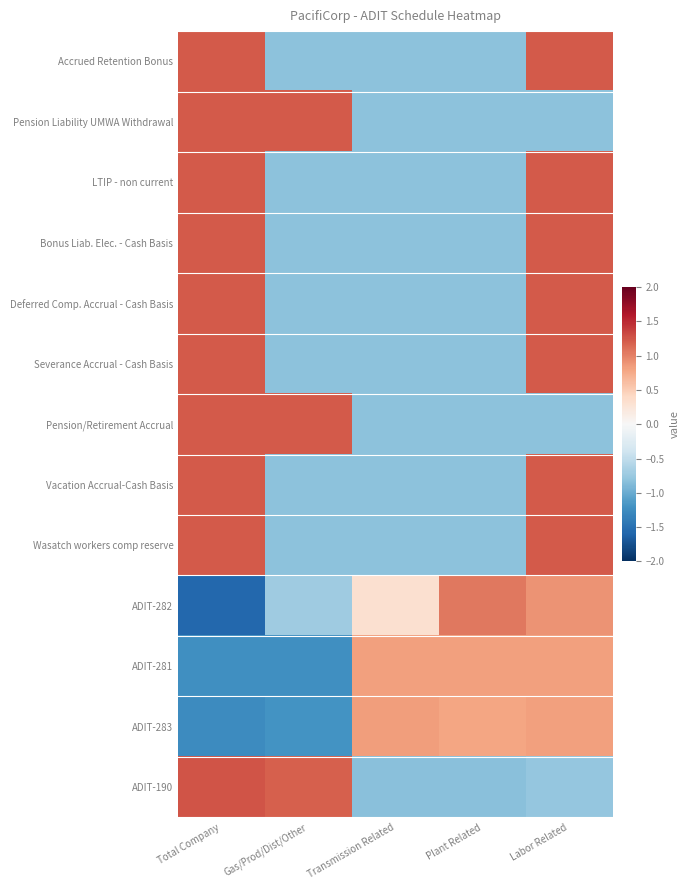

List the series in order of their peak value, lowest first.

ADIT-281, ADIT-283, ADIT-282, Pension Liability UMWA Withdrawal, LTIP - non current, Bonus Liab. Elec. - Cash Basis, Deferred Comp. Accrual - Cash Basis, Pension/Retirement Accrual, Vacation Accrual-Cash Basis, Accrued Retention Bonus, Severance Accrual - Cash Basis, Wasatch workers comp reserve, ADIT-190